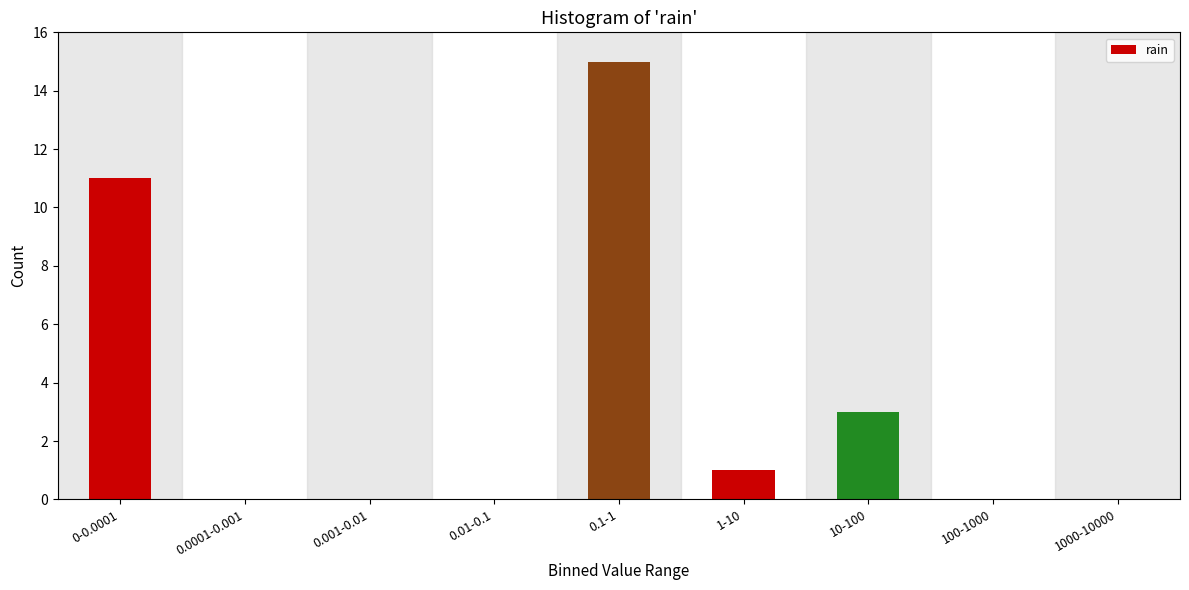

Reading left to right, transcribe all the data shown in this chart.

0-0.0001=11	0.0001-0.001=0	0.001-0.01=0	0.01-0.1=0	0.1-1=15	1-10=1	10-100=3	100-1000=0	1000-10000=0